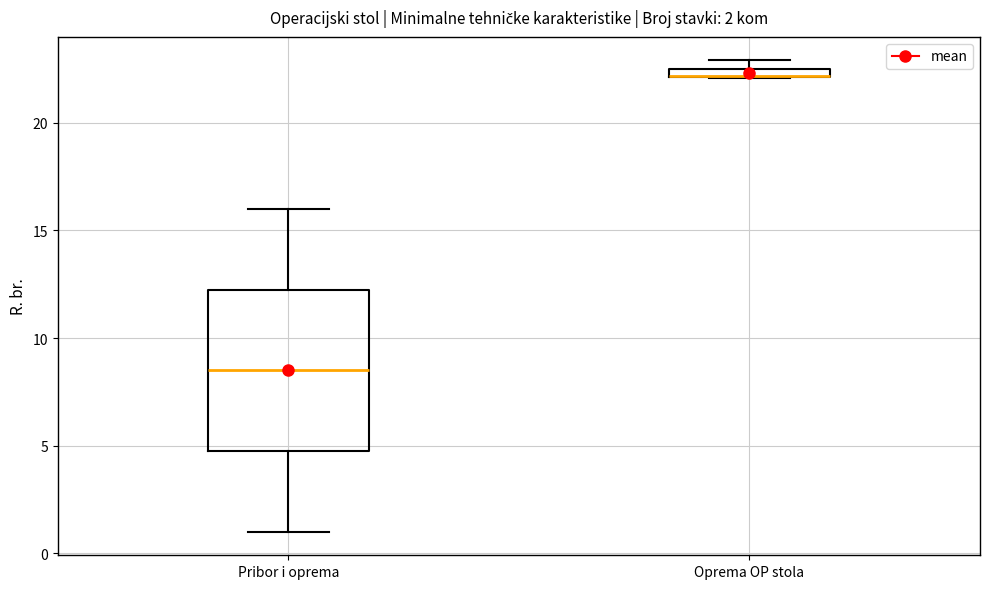

Comparing the boxes themselves (not the whiskers), which one is the tallest?

Pribor i oprema